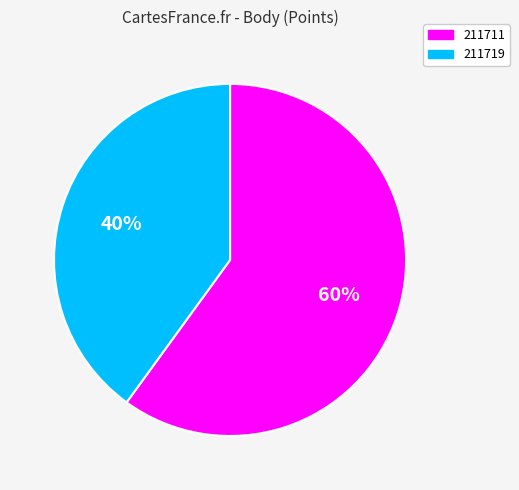

Count the number of slices in the pie.

2